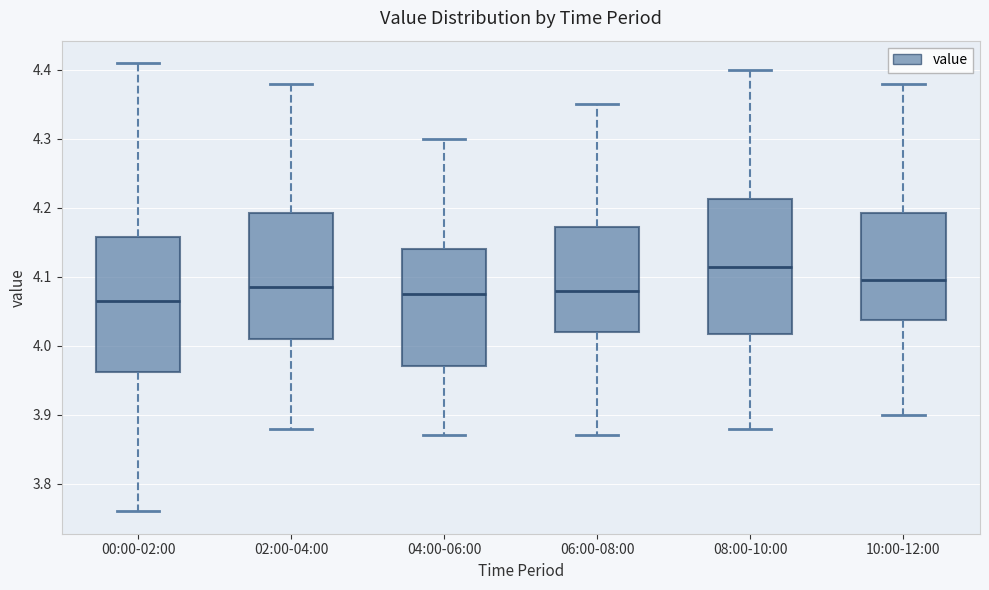

Reading left to right, read every box against the y-axis: the position of its median line, the range the box covers, and the ends of its whiskers. The values are not printed on the chart, so give them approximately, as read against the axis.

00:00-02:00: median 4.07, box 3.96 to 4.16, whiskers 3.76 to 4.41
02:00-04:00: median 4.09, box 4.01 to 4.19, whiskers 3.88 to 4.38
04:00-06:00: median 4.08, box 3.97 to 4.14, whiskers 3.87 to 4.30
06:00-08:00: median 4.08, box 4.02 to 4.17, whiskers 3.87 to 4.35
08:00-10:00: median 4.12, box 4.02 to 4.21, whiskers 3.88 to 4.40
10:00-12:00: median 4.10, box 4.04 to 4.19, whiskers 3.90 to 4.38